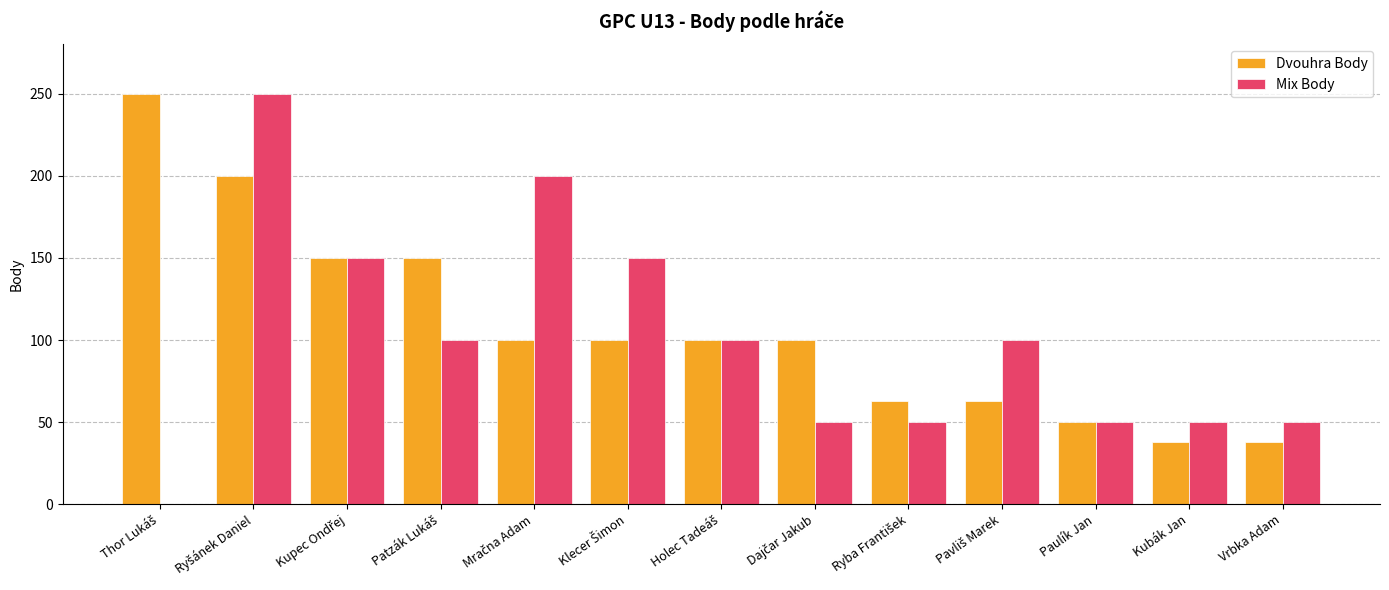

What is the highest value of the Mix Body series?

250